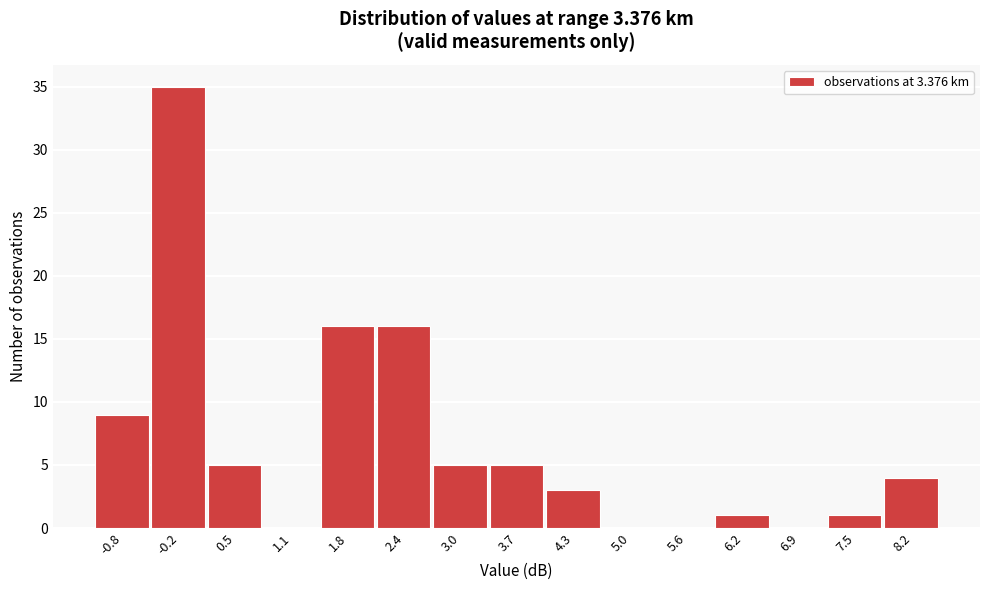

Reading left to right, extract all data points from this chart.

-0.8=9	-0.2=35	0.5=5	1.1=0	1.8=16	2.4=16	3.0=5	3.7=5	4.3=3	5.0=0	5.6=0	6.2=1	6.9=0	7.5=1	8.2=4